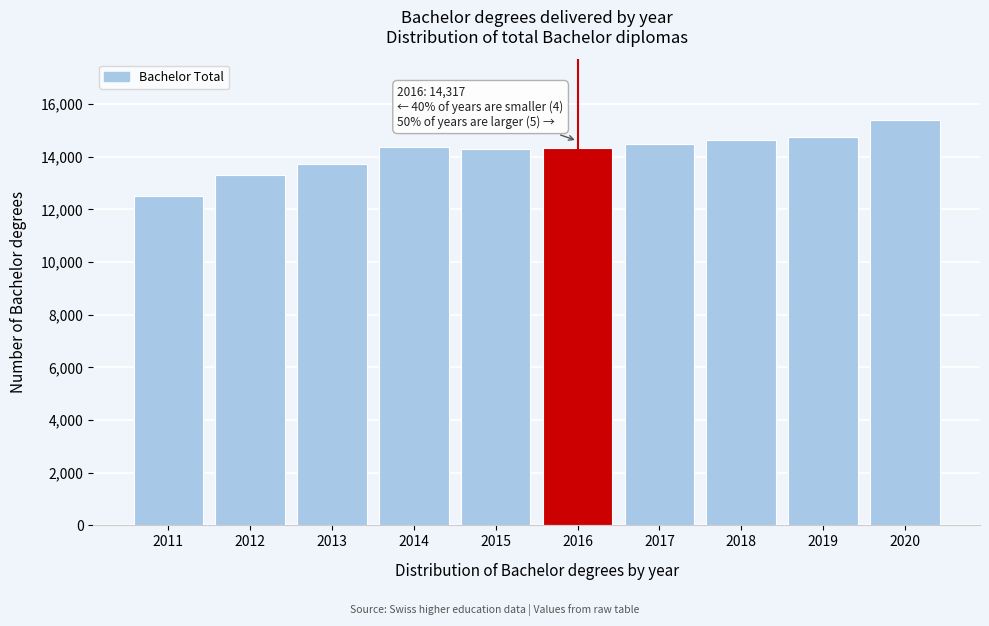

True or false: the data shows 7810 at 2020.

False